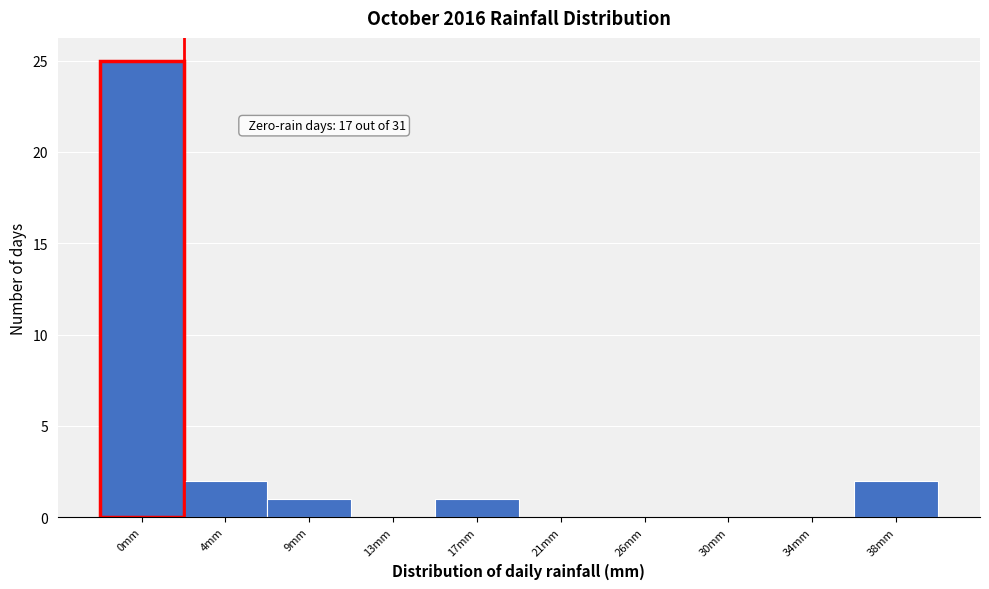

Reading left to right, what are all the values shown in this chart?

0mm=25	4mm=2	9mm=1	13mm=0	17mm=1	21mm=0	26mm=0	30mm=0	34mm=0	38mm=2